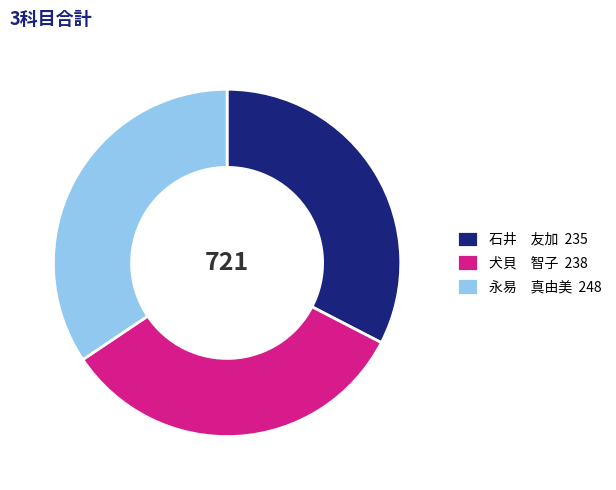

Does 永易 真由美 248 account for over 50% of the chart?

No